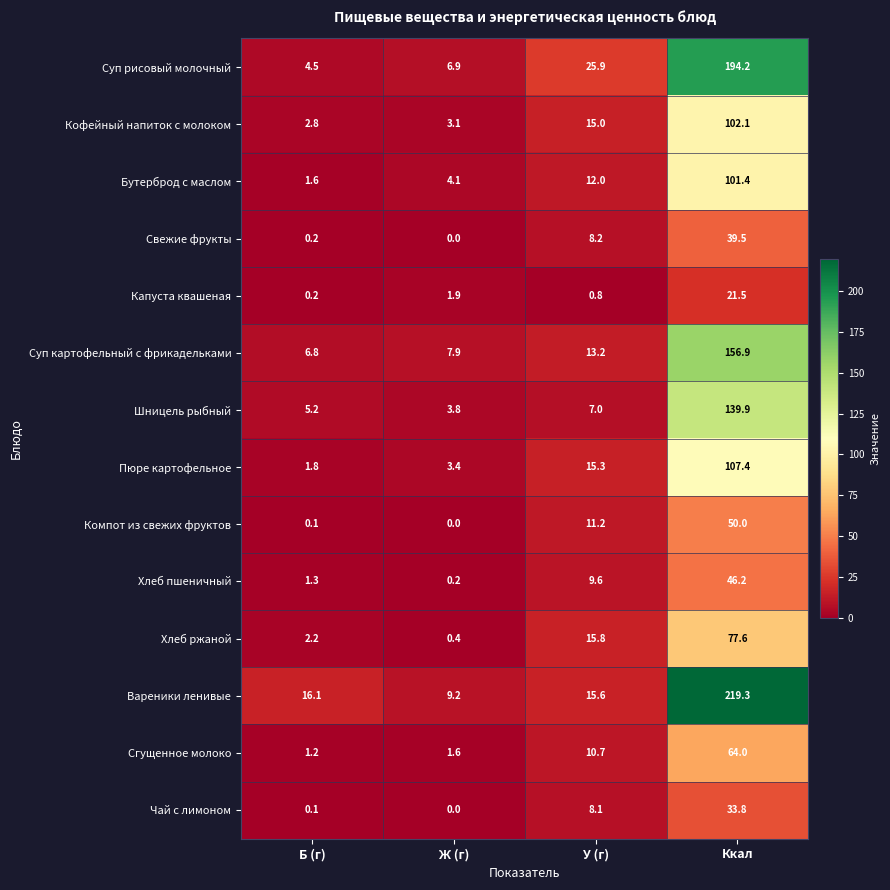

At how many categories does at least one series exceed 11?

3